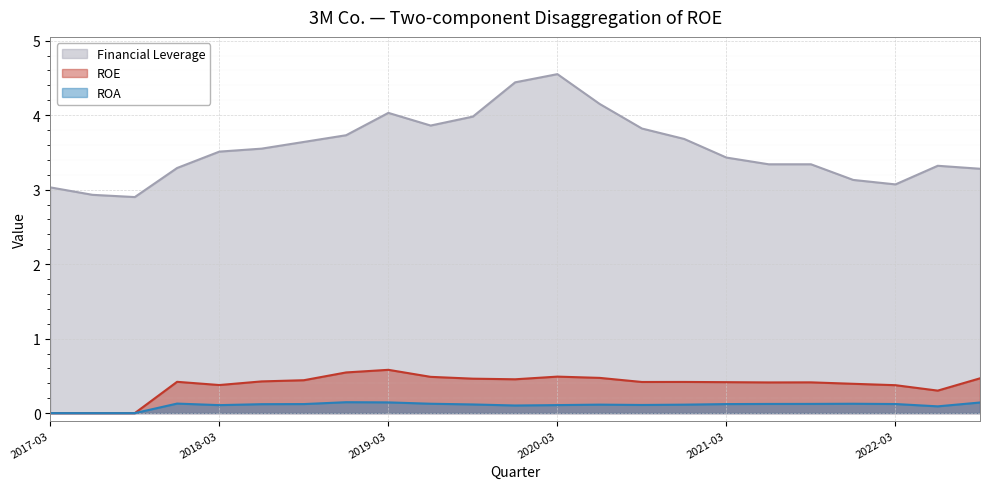

Rank the series by their maximum value, from highest to lowest.

Financial Leverage, ROE, ROA